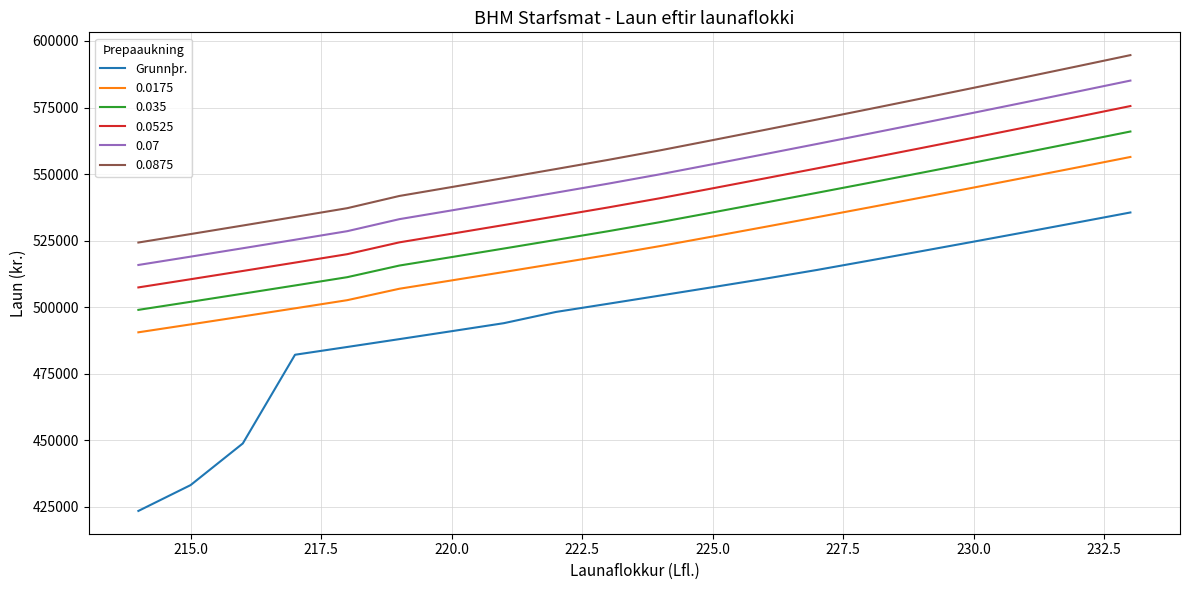

True or false: 0.035 and 0.0175 cross at least once.

False